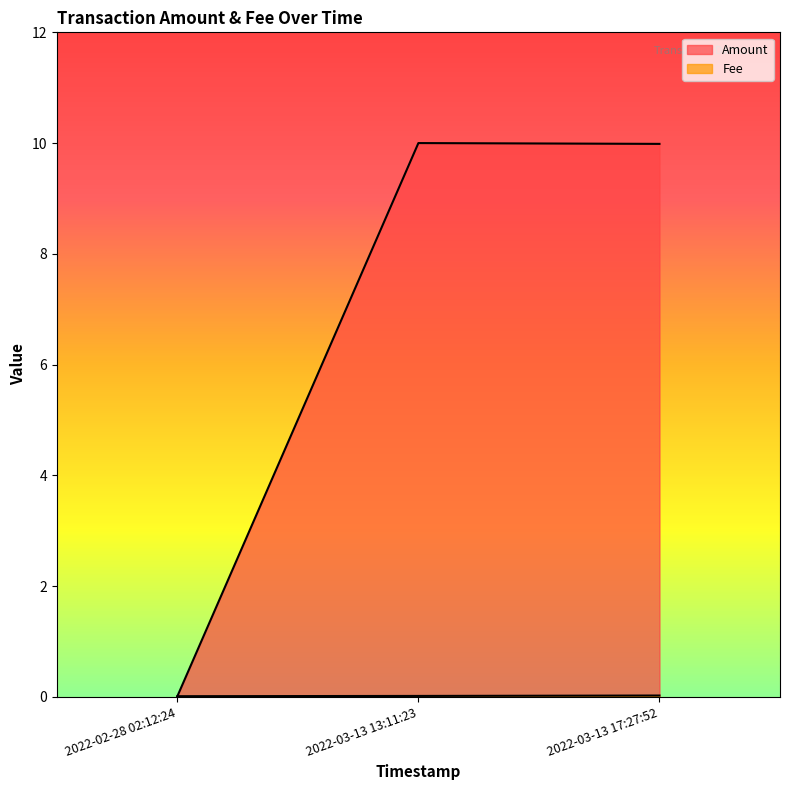

What position from the left is 2022-03-13 13:11:23?

2